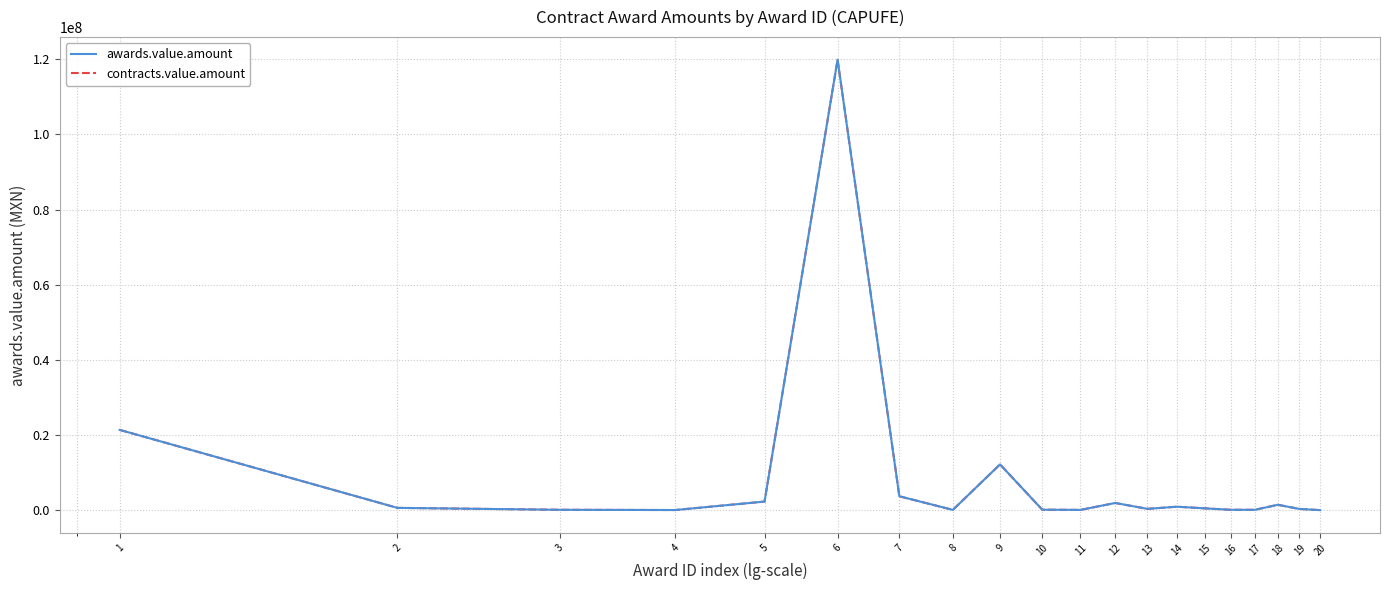

Is this an area chart (filled region under the line)?

No